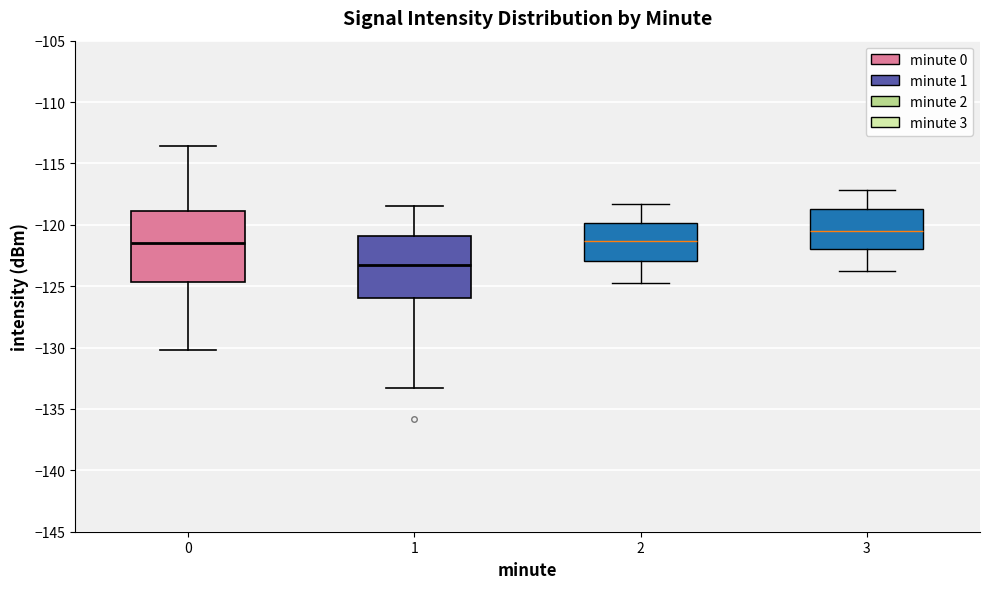

Reading left to right, read every box against the y-axis: the position of its median line, the range the box covers, and the ends of its whiskers. The values are not printed on the chart, so give them approximately, as read against the axis.

0: median -121.5, box -124.5 to -119.0, whiskers -130.0 to -113.5
1: median -123.0, box -126.0 to -121.0, whiskers -133.5 to -118.5
2: median -121.5, box -123.0 to -120.0, whiskers -124.5 to -118.5
3: median -120.5, box -122.0 to -118.5, whiskers -124.0 to -117.0